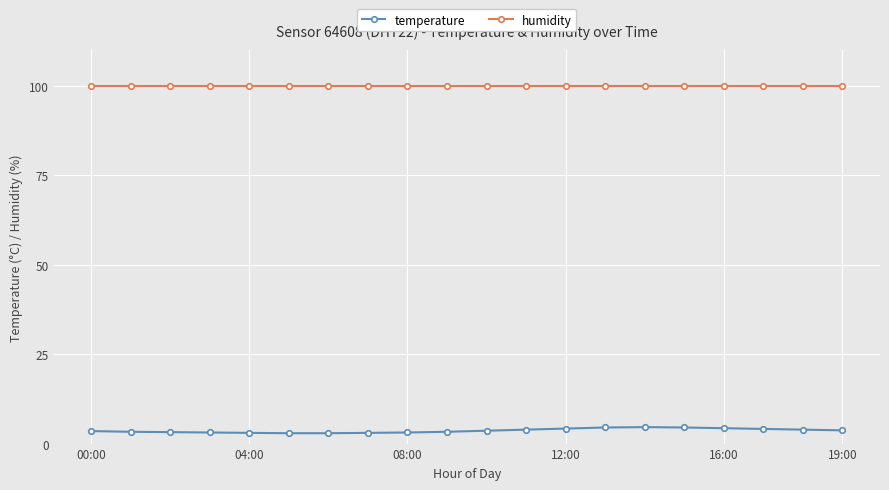

Rank the series by their average value, from lowest to highest.

temperature, humidity